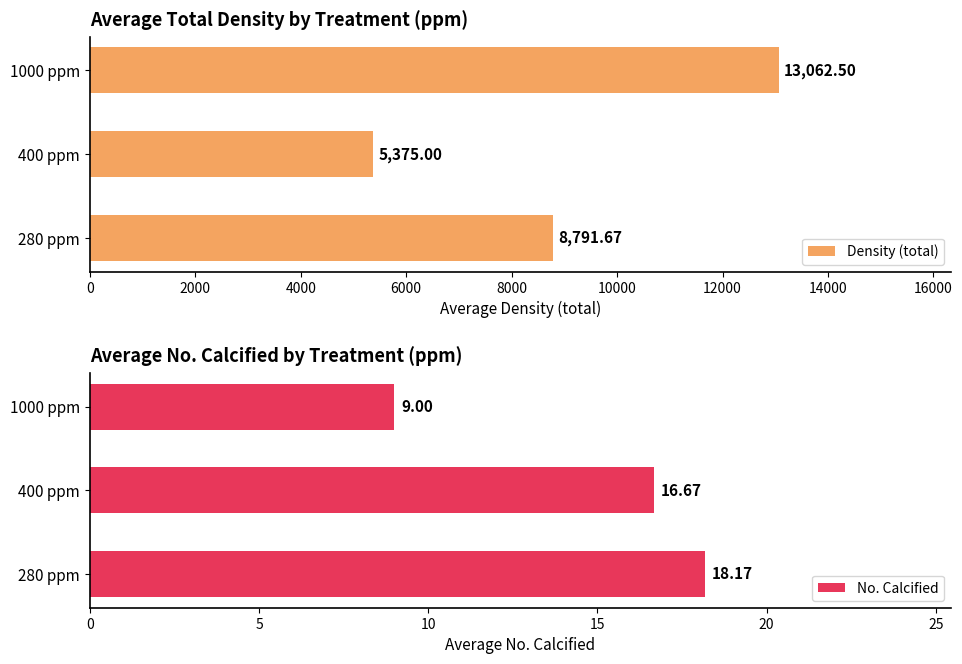

What is the approximate value of No. Calcified at 400 ppm?

16.7